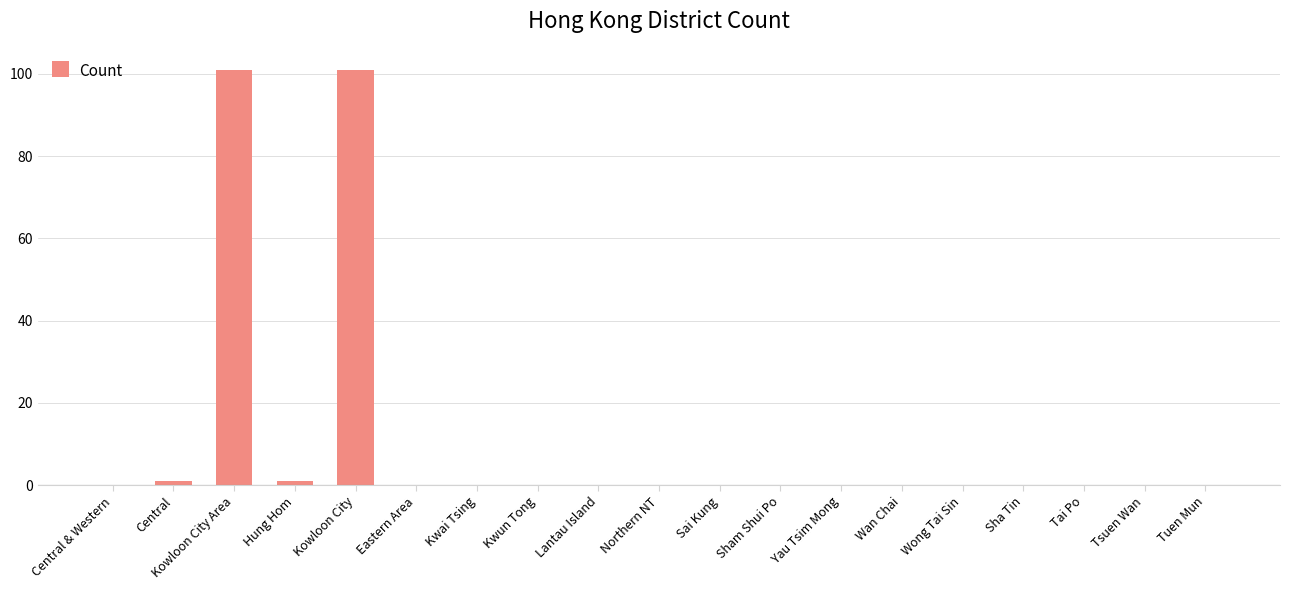

What is the average value?

11